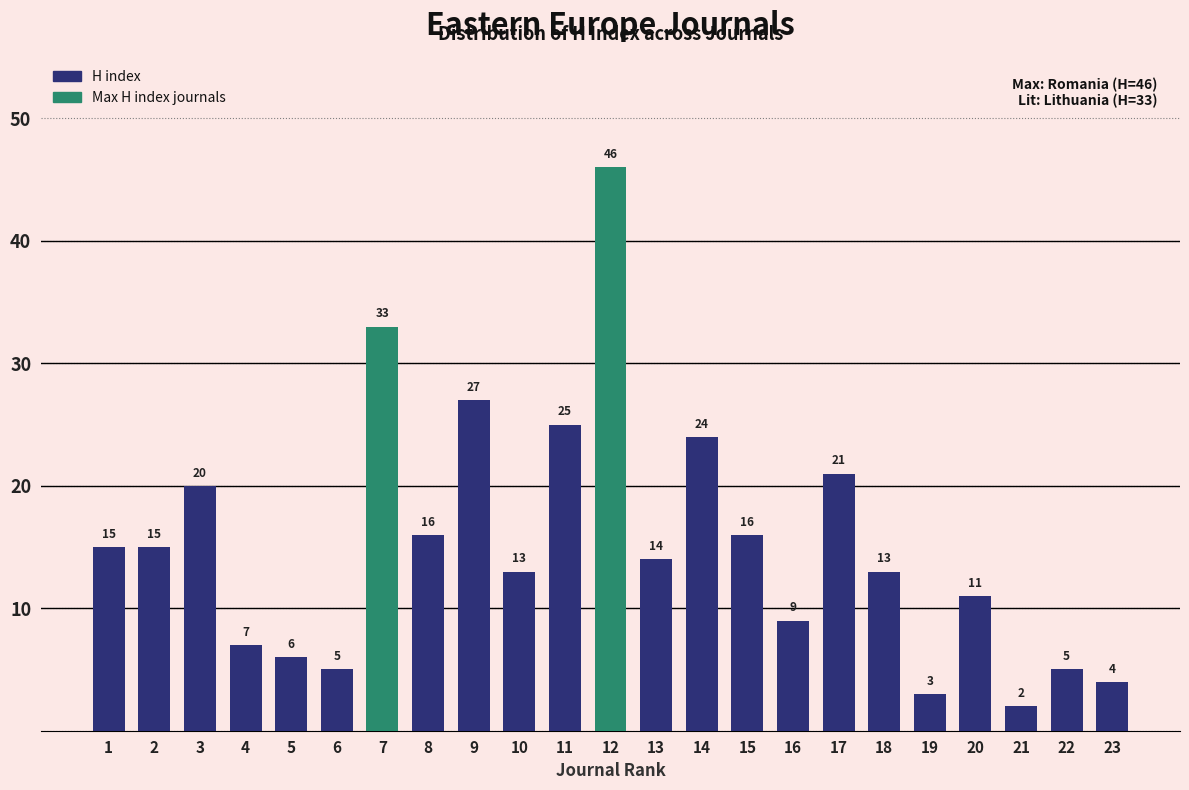

Reading left to right, list all the values displayed in this chart.

15	15	20	7	6	5	33	16	27	13	25	46	14	24	16	9	21	13	3	11	2	5	4